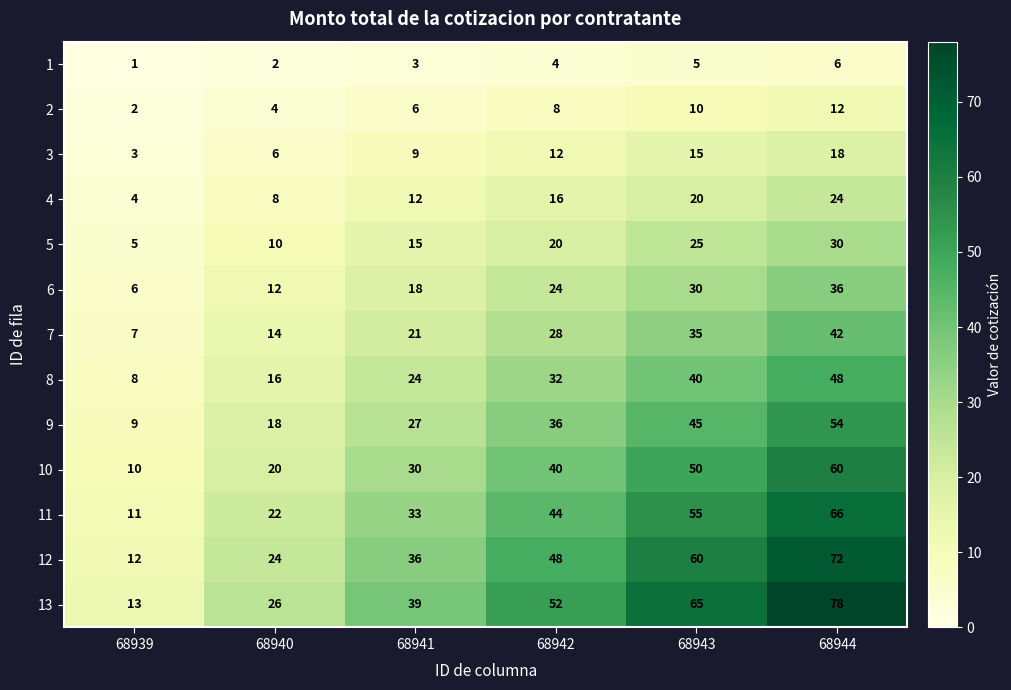

Count the number of categories in the chart.

6